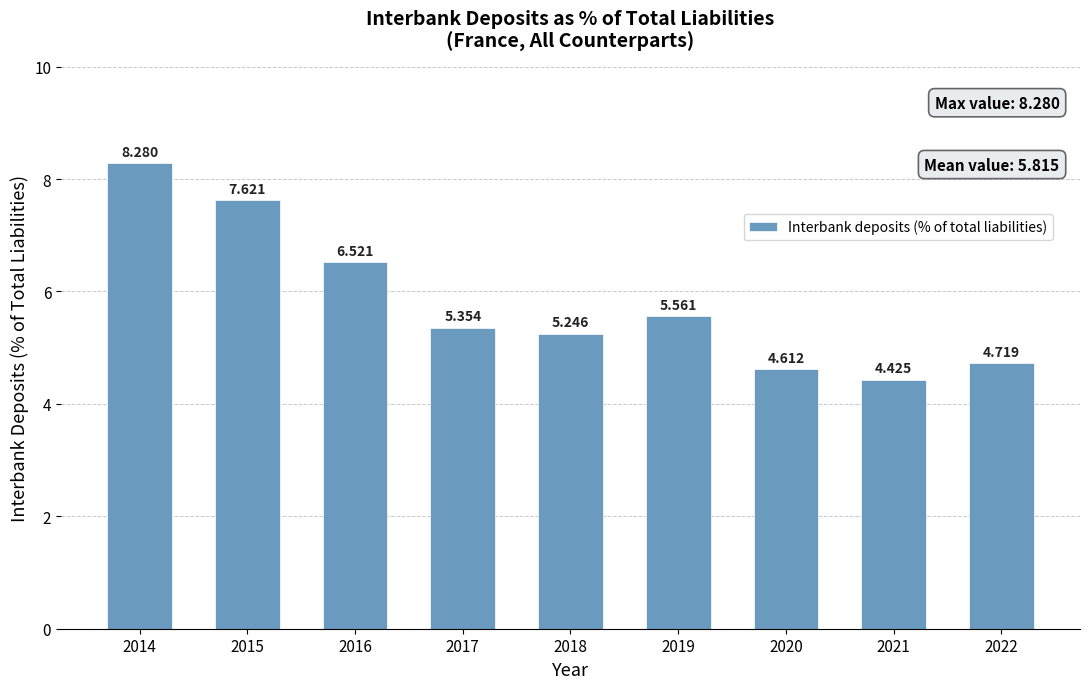

How many values are between 4 and 6?

6